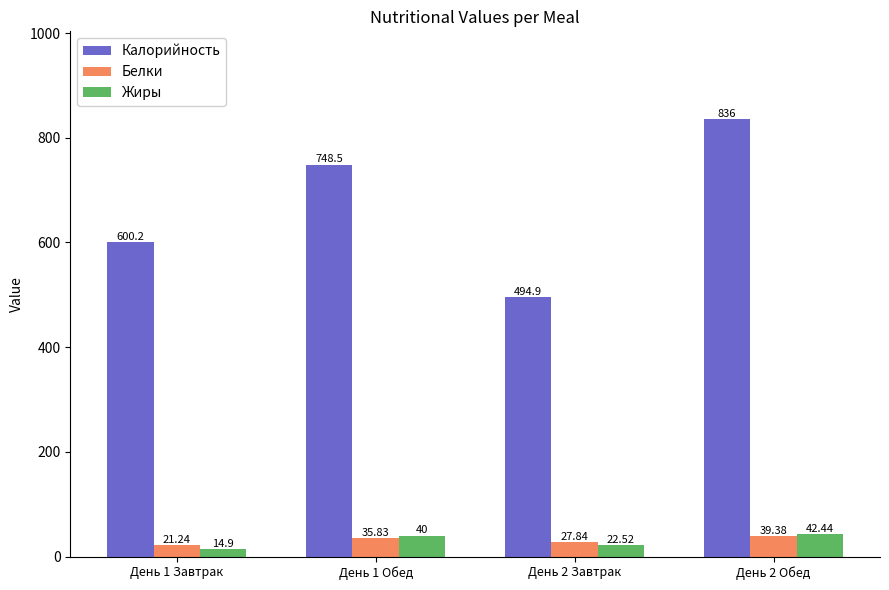

What are all the series names shown in the legend?

Калорийность, Белки, Жиры